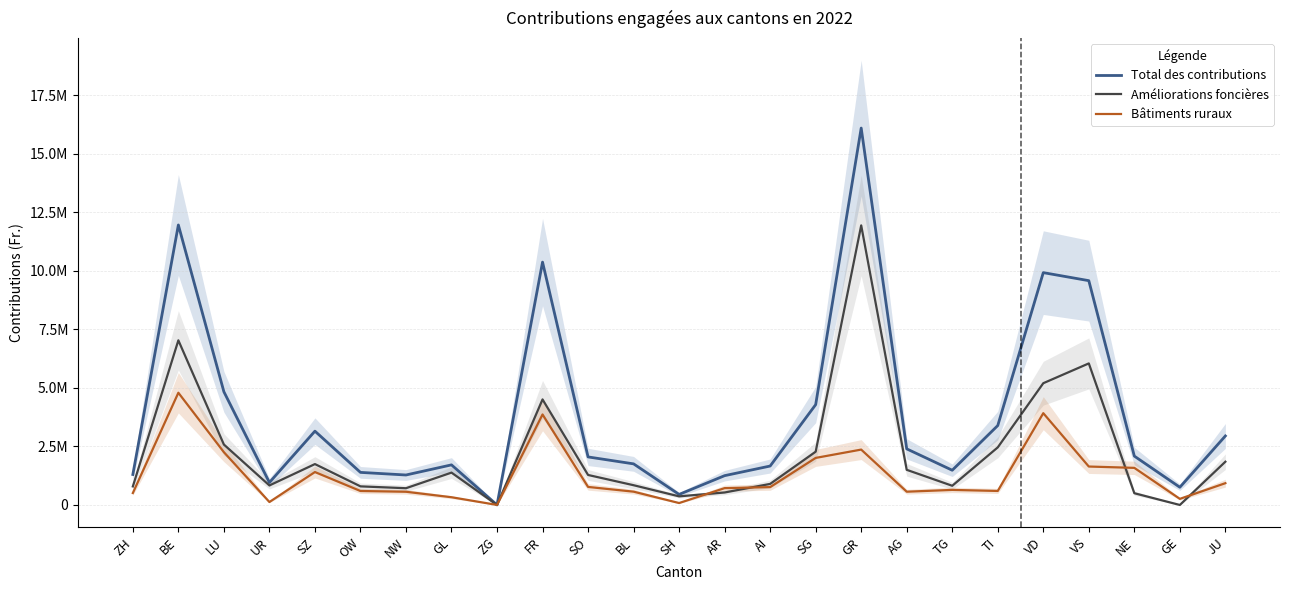

How many data points in Bâtiments ruraux are above 719560?

12